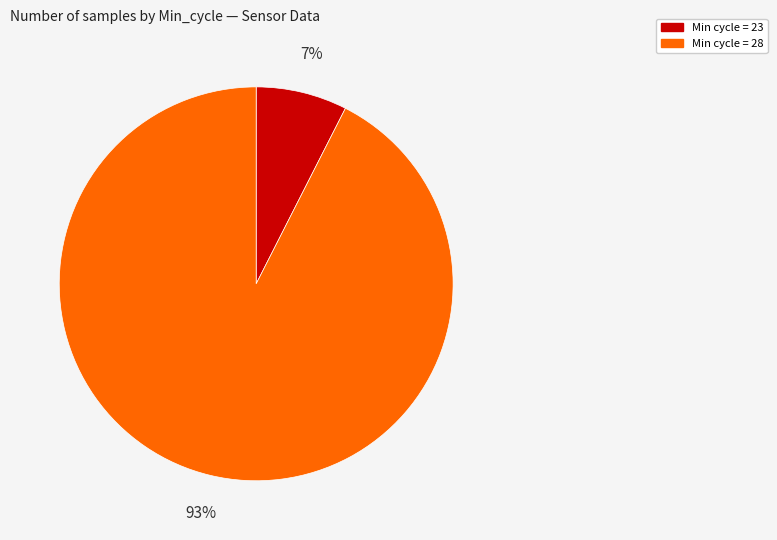

Does any single category account for the majority?

Yes